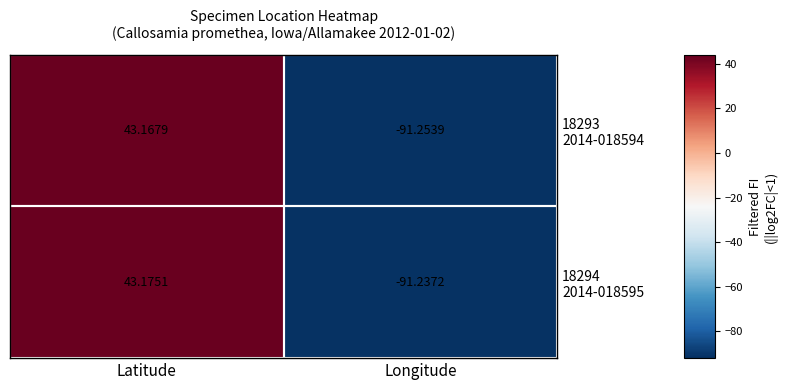

How many data points does each series have?

2